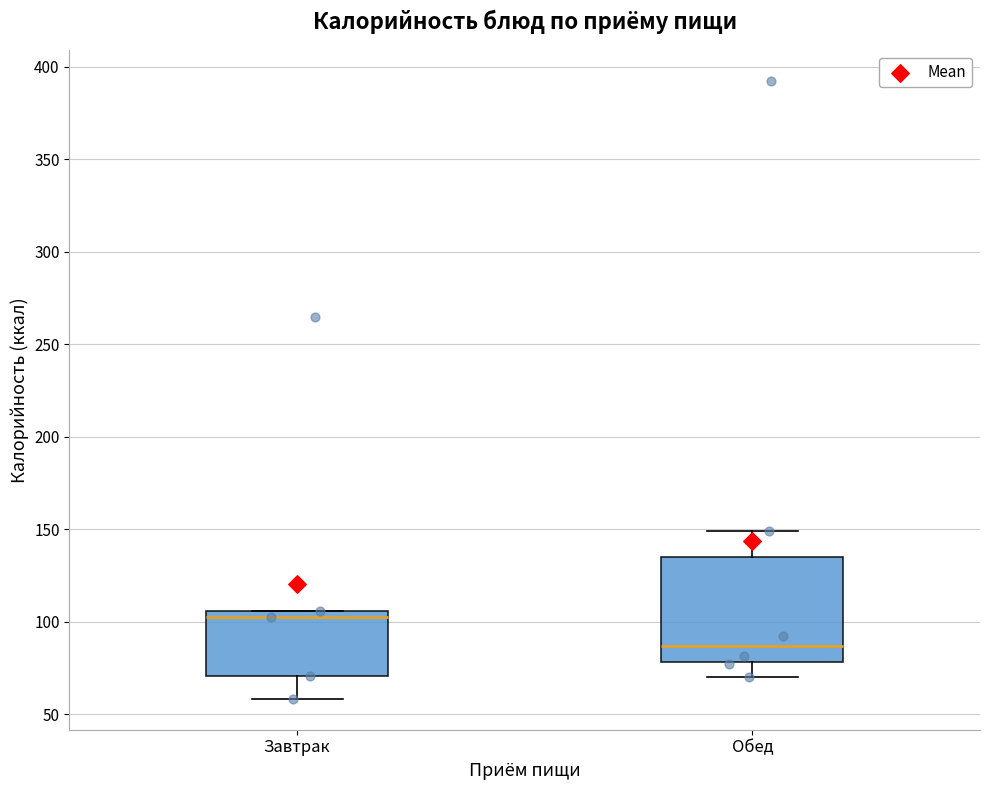

Which box is the tallest, from its lower edge to its upper edge?

Обед